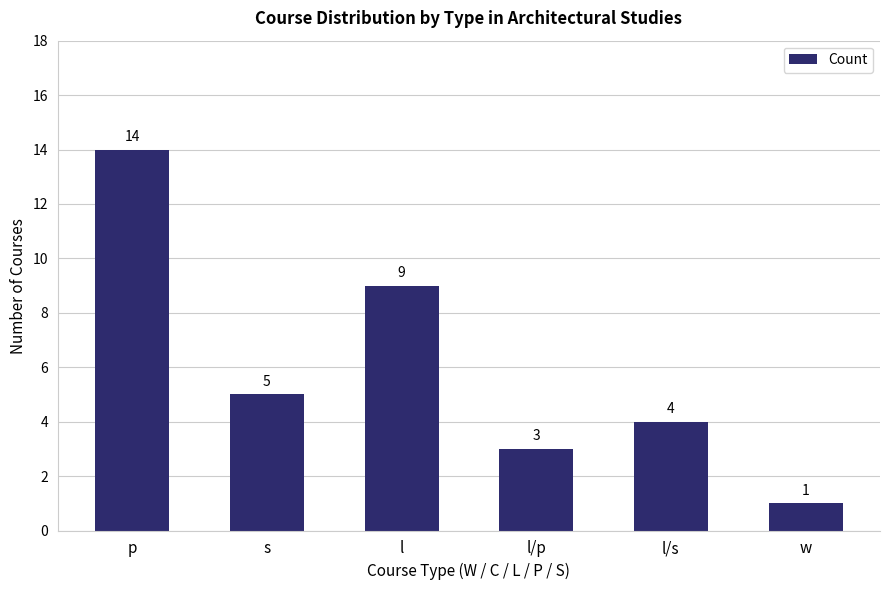

What is the value of the 5th bar from the left?

4